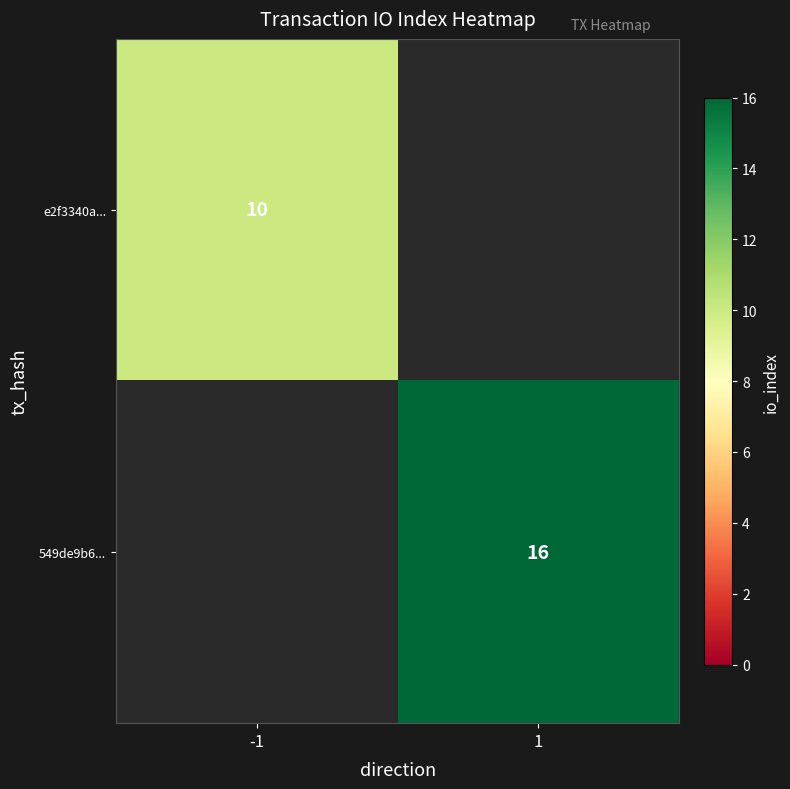

Is the value of e2f3340a... at -1 greater than the value of 549de9b6... at 1?

No